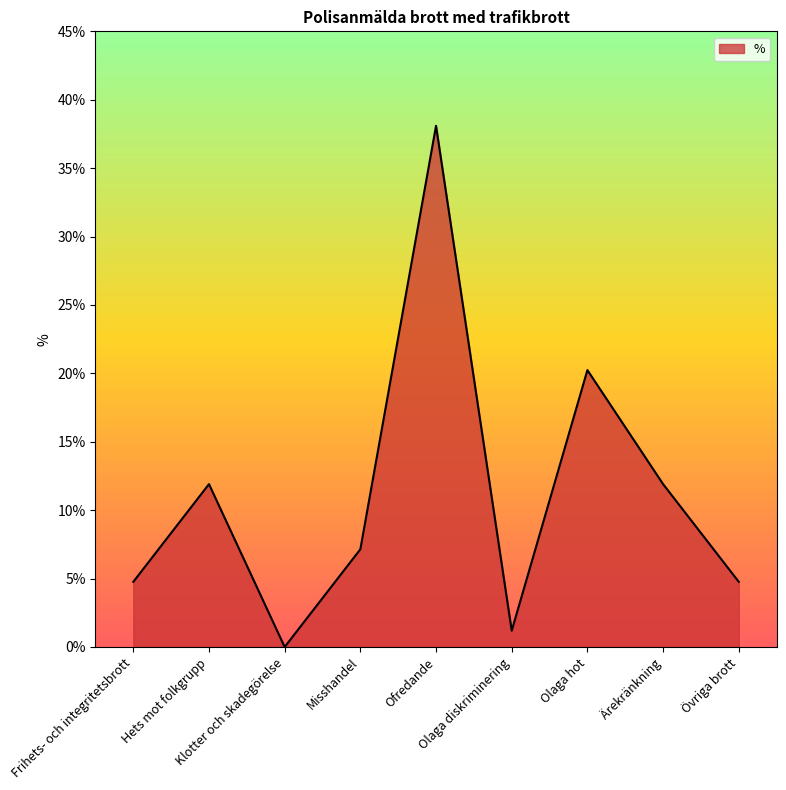

Is it true that the value at Olaga hot is 20.2?

True